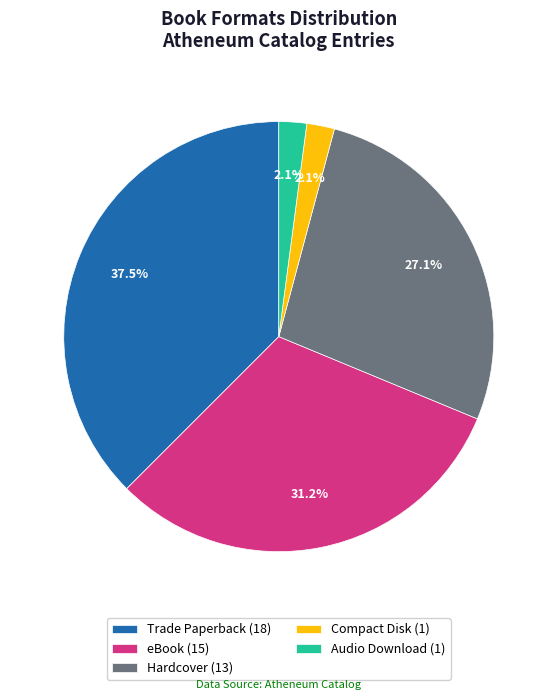

To the nearest percent, what is the average slice percentage?

20%